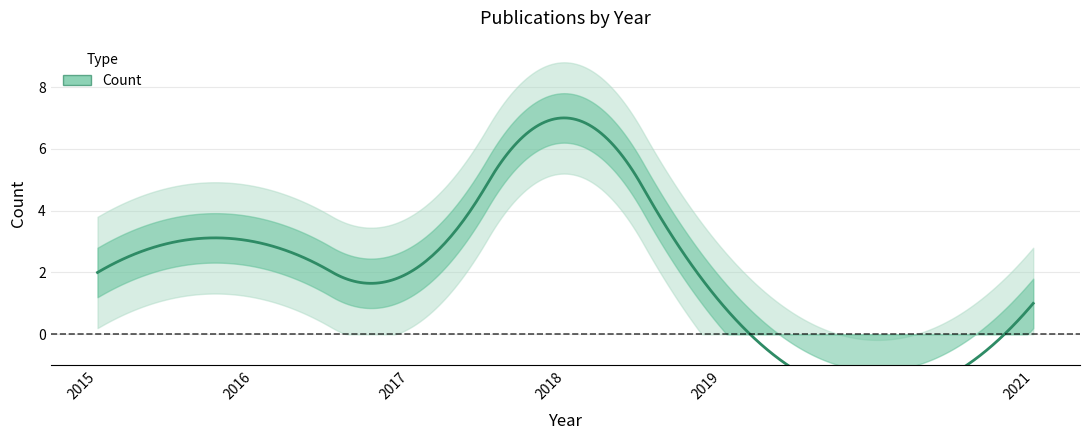

What is the smallest value displayed?

1